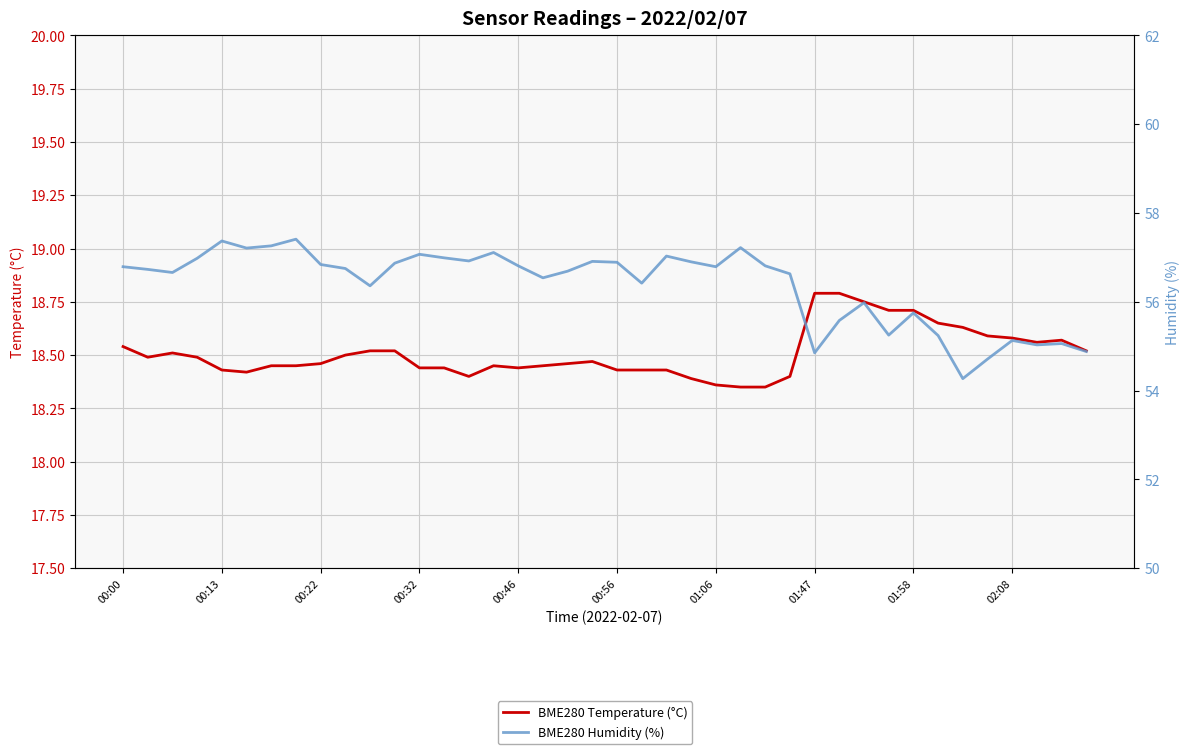

How many values in the BME280 Humidity (%) series exceed 56?

28